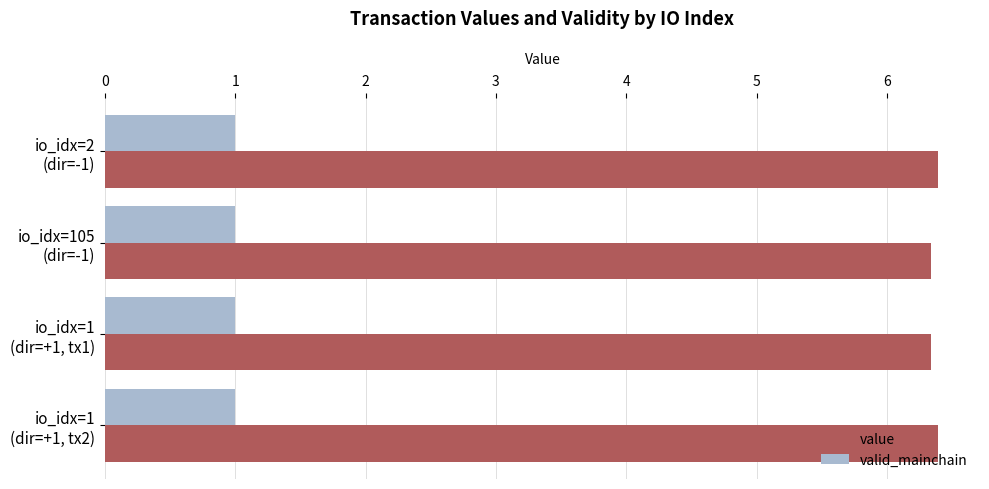

What is the maximum value shown in the chart?

6.4